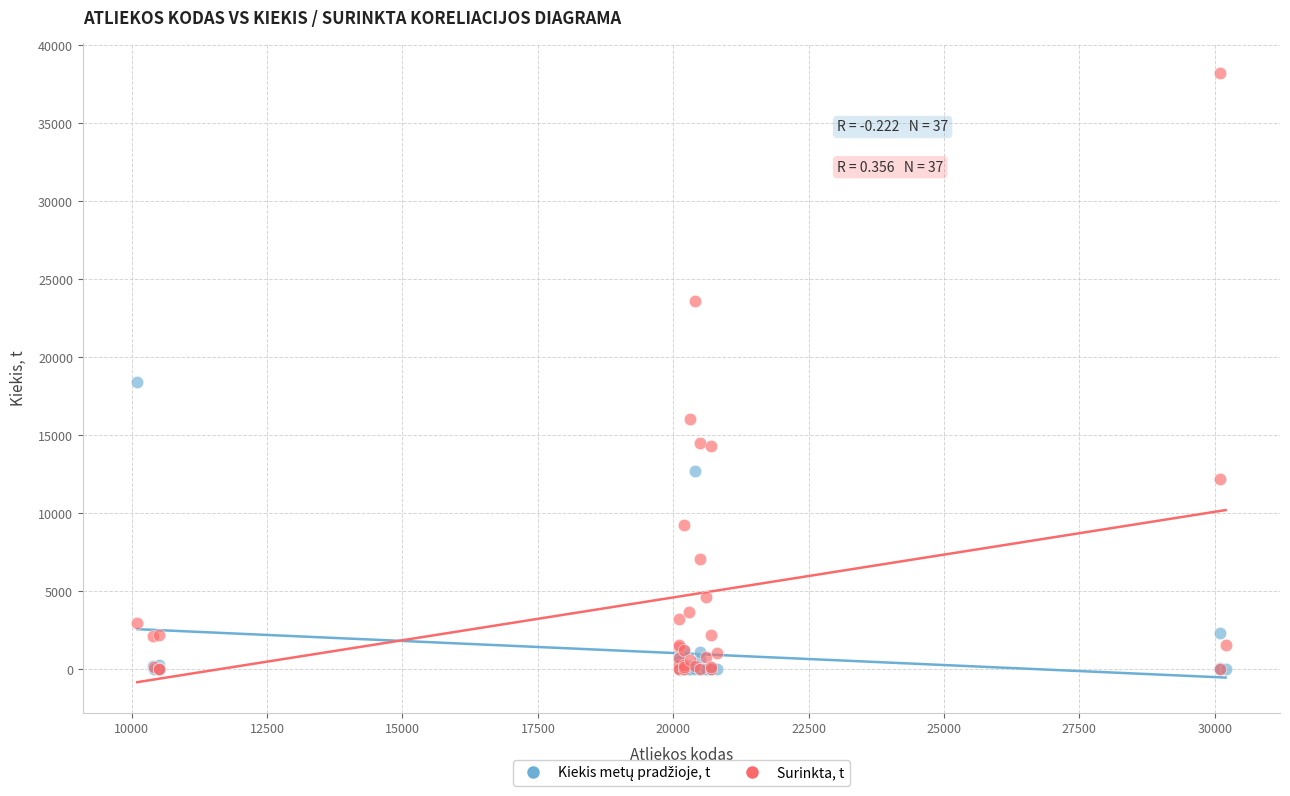

Which series has the widest spread of Y values?

Surinkta, t